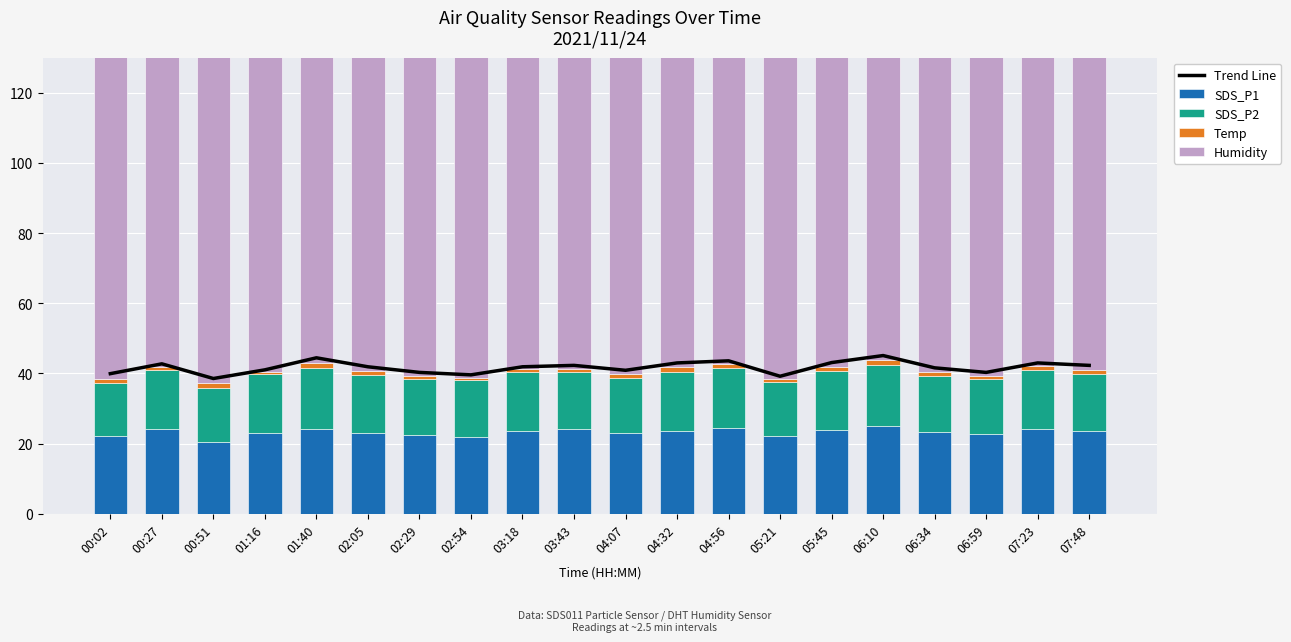

Which category has the highest value across all series?

06:10